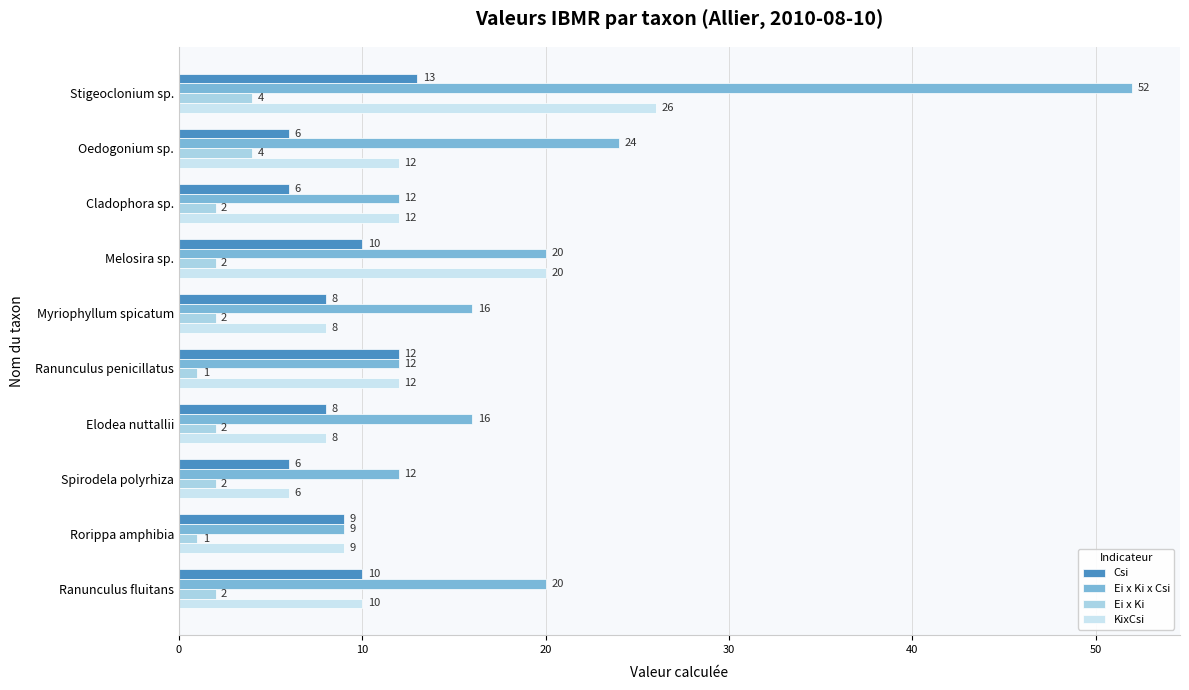

How many data points does each series have?

10